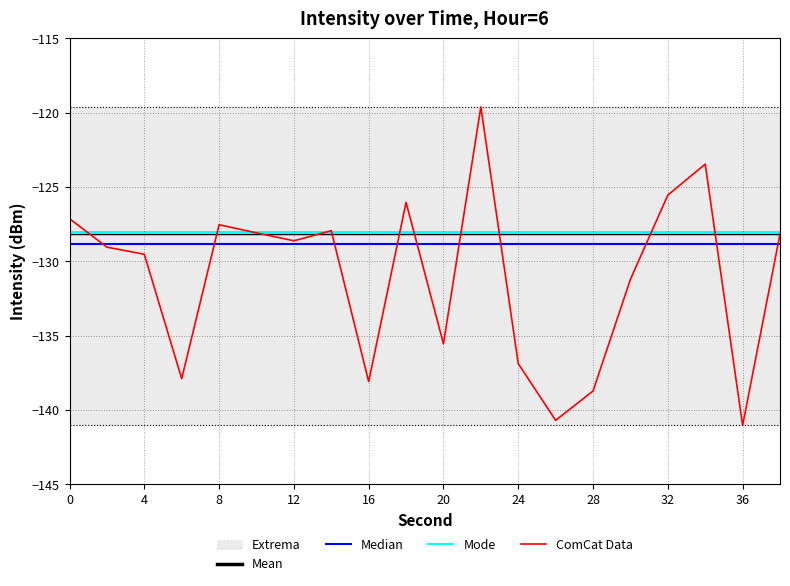

What is the sum of all Mean values?

-2561.9